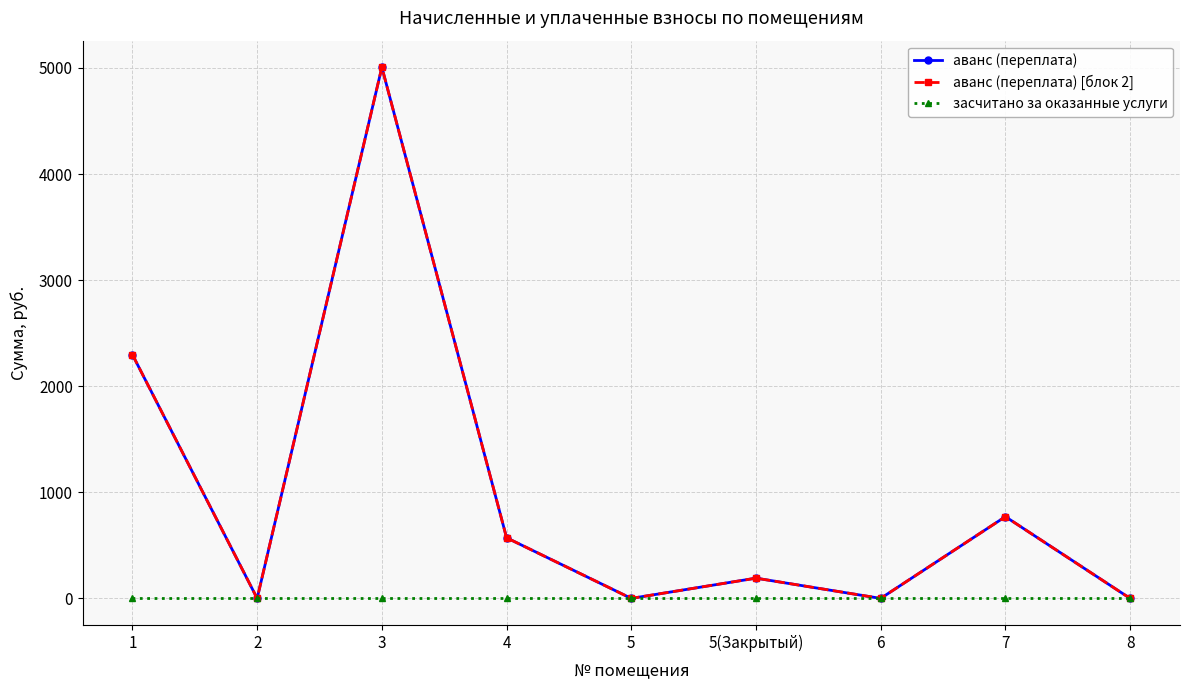

Is this an area chart (filled region under the line)?

No